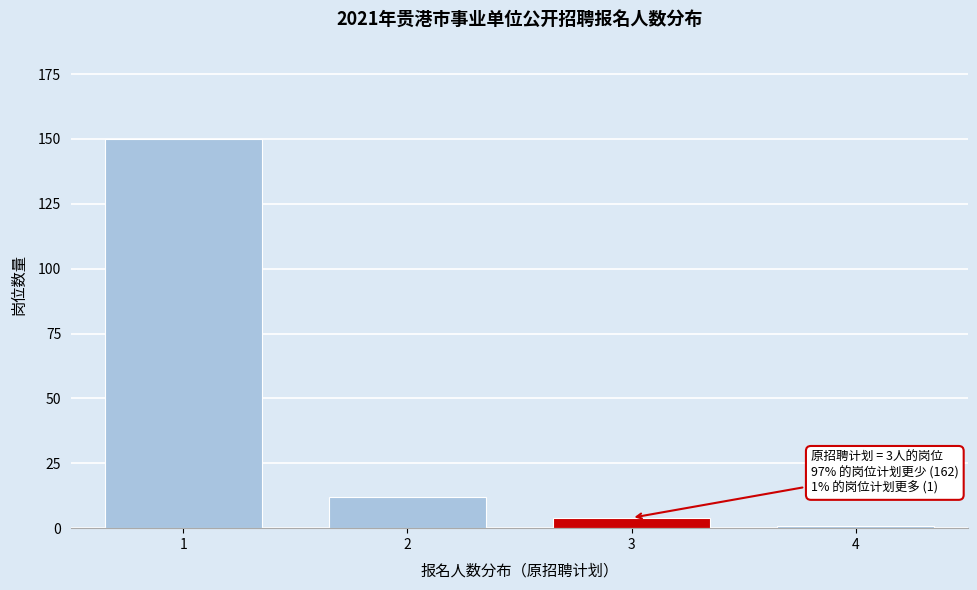

Reading left to right, extract all data points from this chart.

150	12	4	1